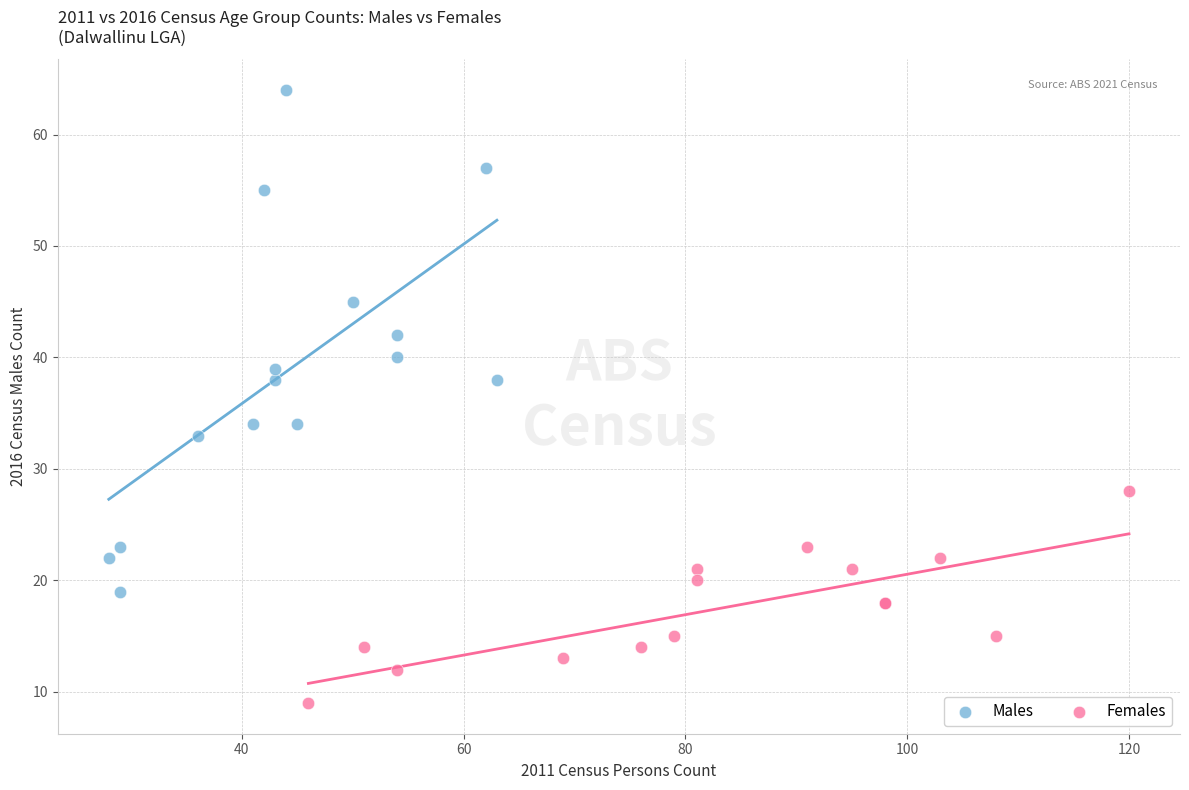

Which series contains the lowest Y value?

Females